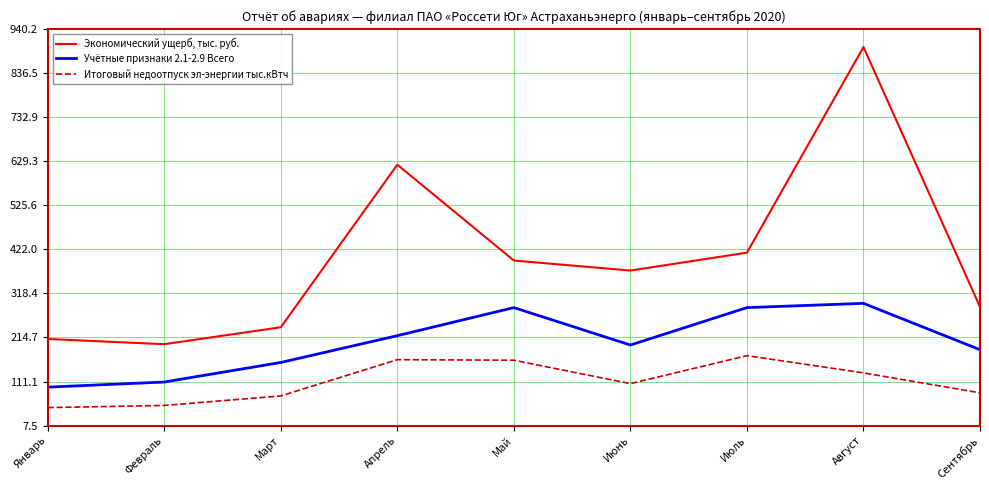

True or false: Учётные признаки 2.1-2.9 Всего and Экономический ущерб, тыс. руб. intersect in this chart.

False